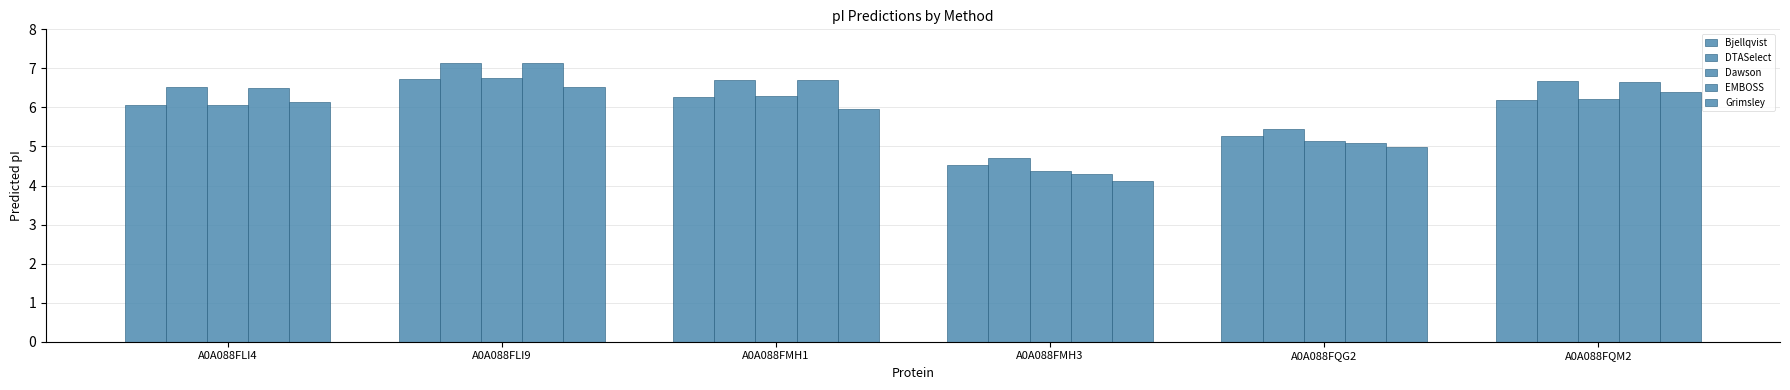

Is the value of EMBOSS at A0A088FMH3 greater than the value of Bjellqvist at A0A088FMH1?

No